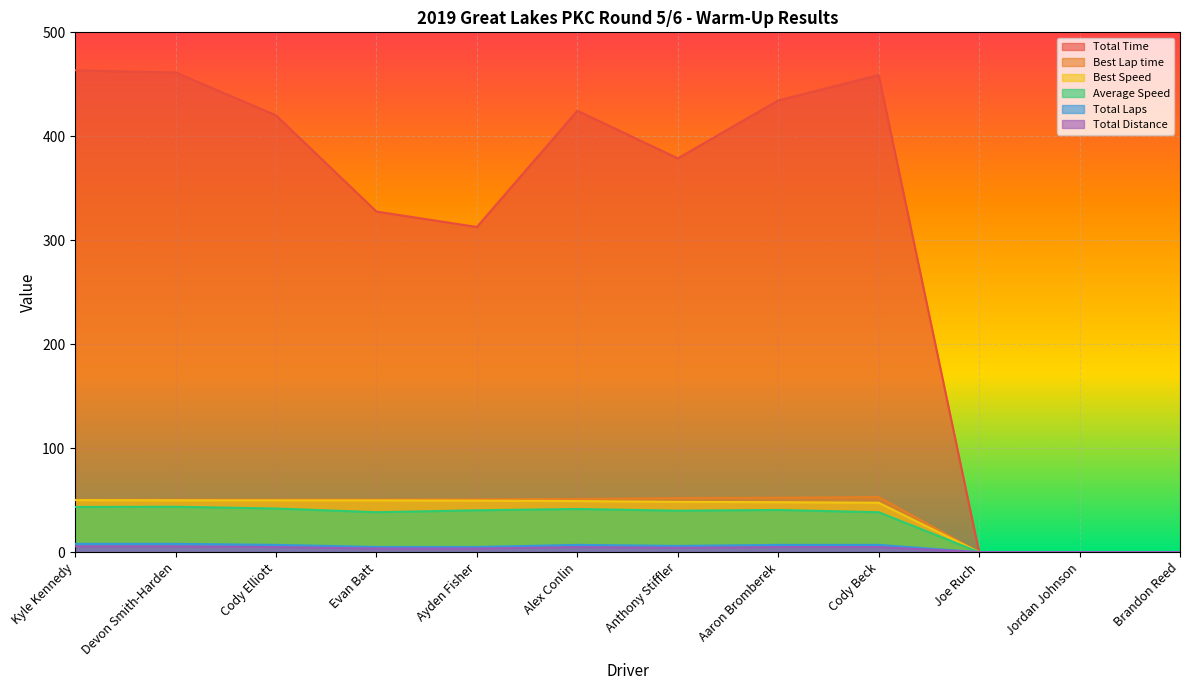

What is the sum of all Best Lap time values?

461.6